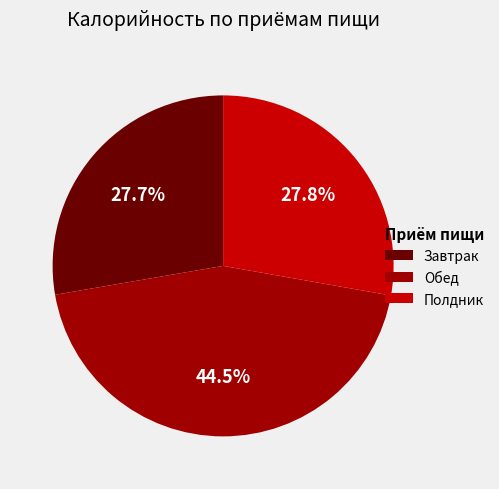

Is there a majority slice in this chart?

No